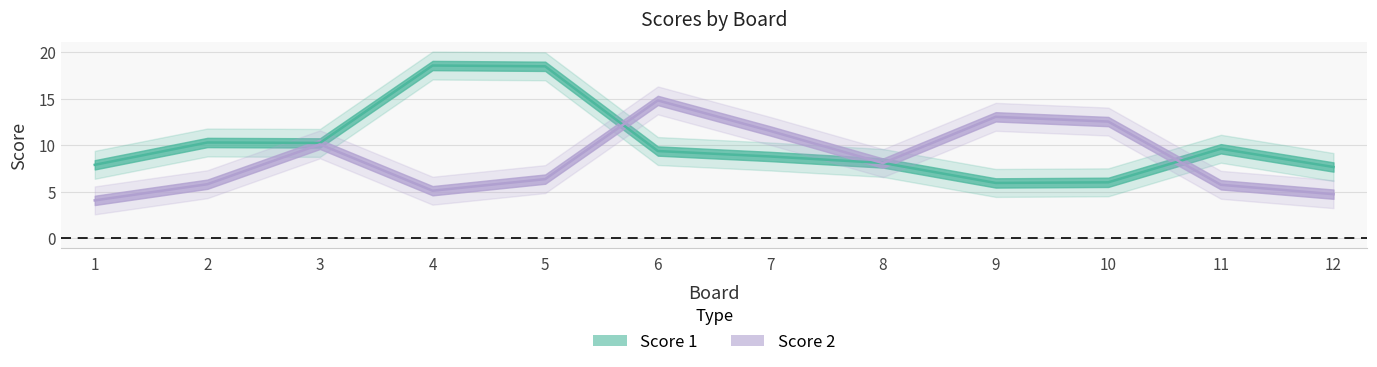

List the series in order of their peak value, highest first.

Score 1, Score 2